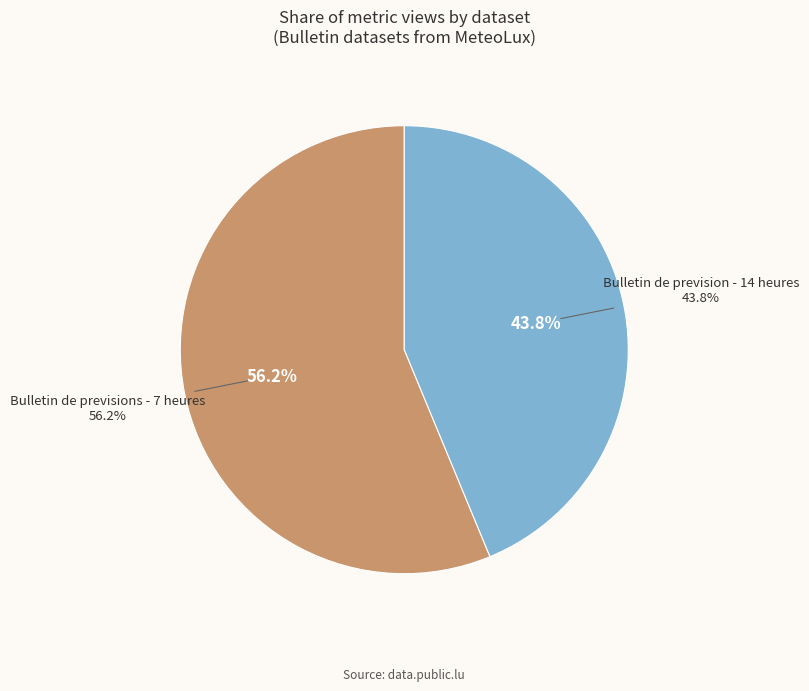

True or false: Bulletin de previsions - 7 heures accounts for 71% of the total.

False